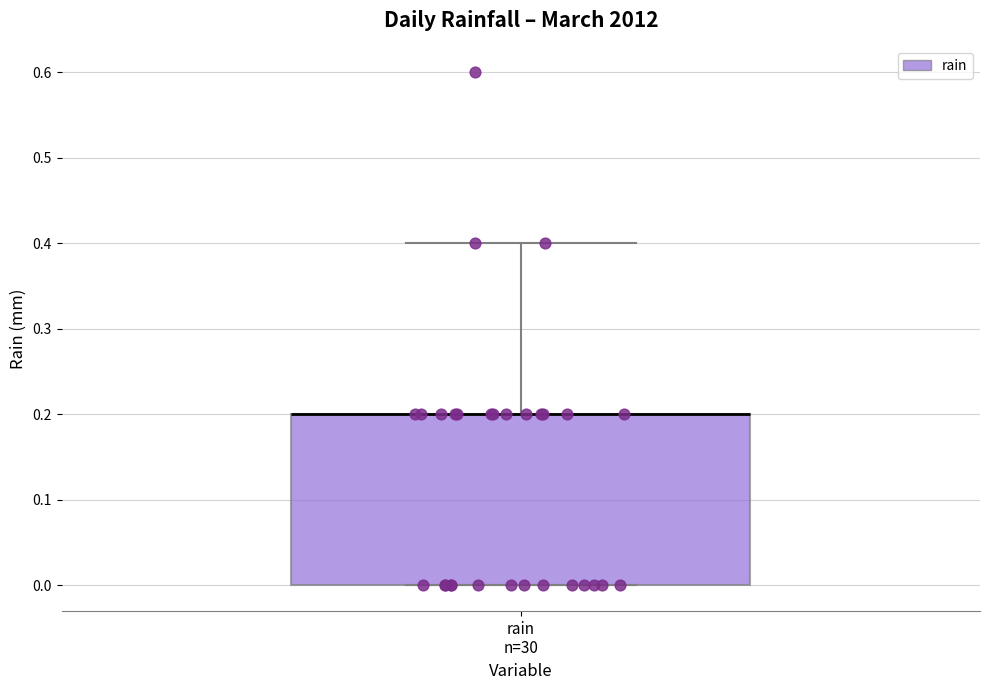

Read this box plot against the y-axis: the position of the median line, the range covered by the box, and the ends of both whiskers. The values are not printed on the chart, so give them approximately, as read against the axis.

median 0.2 (drawn on the box's upper edge), box 0.0 to 0.2, whiskers 0.0 to 0.4